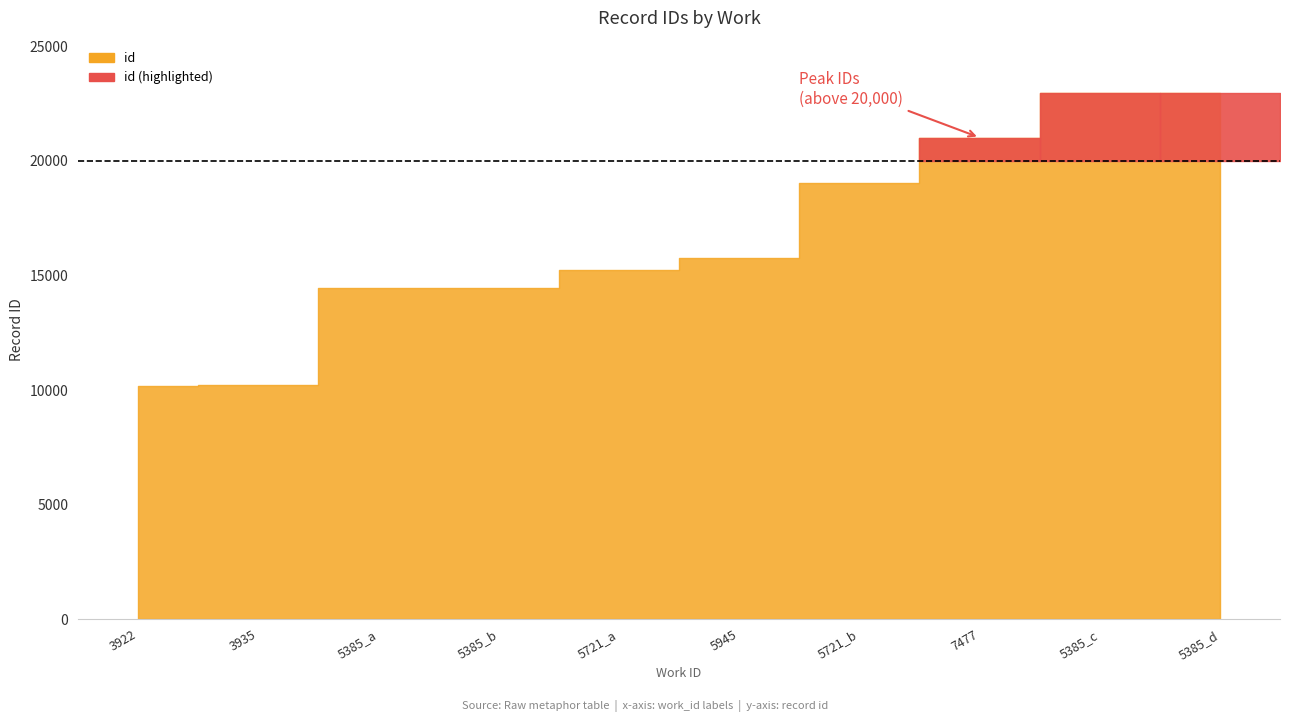

What is the value of the 10th point from the left?

22957